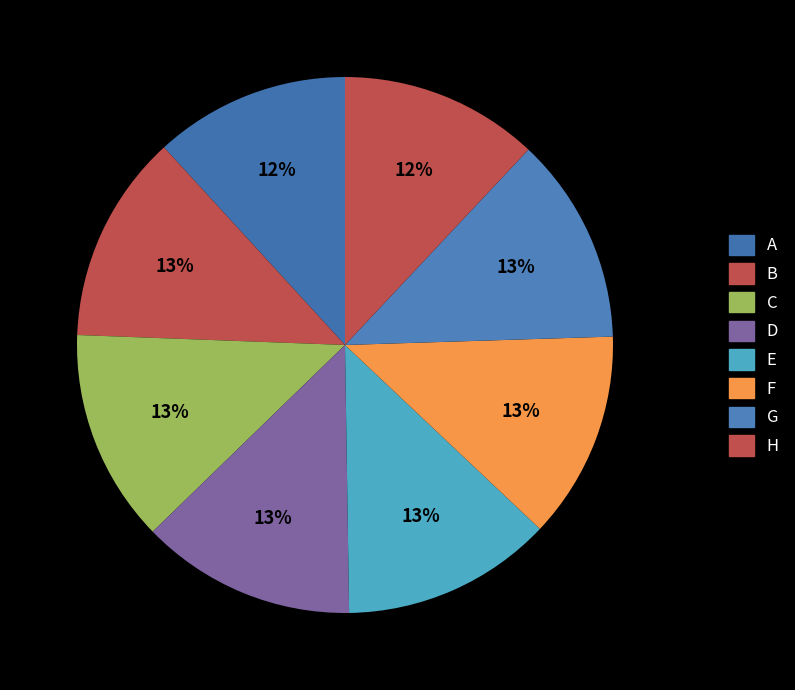

Does any single category account for the majority?

No